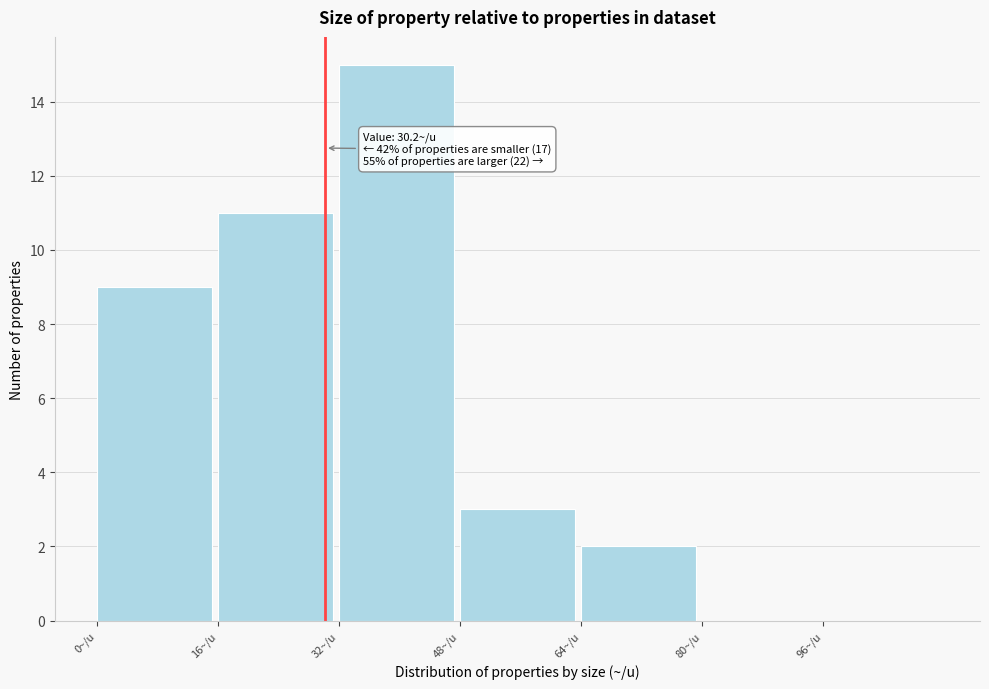

Which range on the x-axis has the tallest bar?

32 to 48